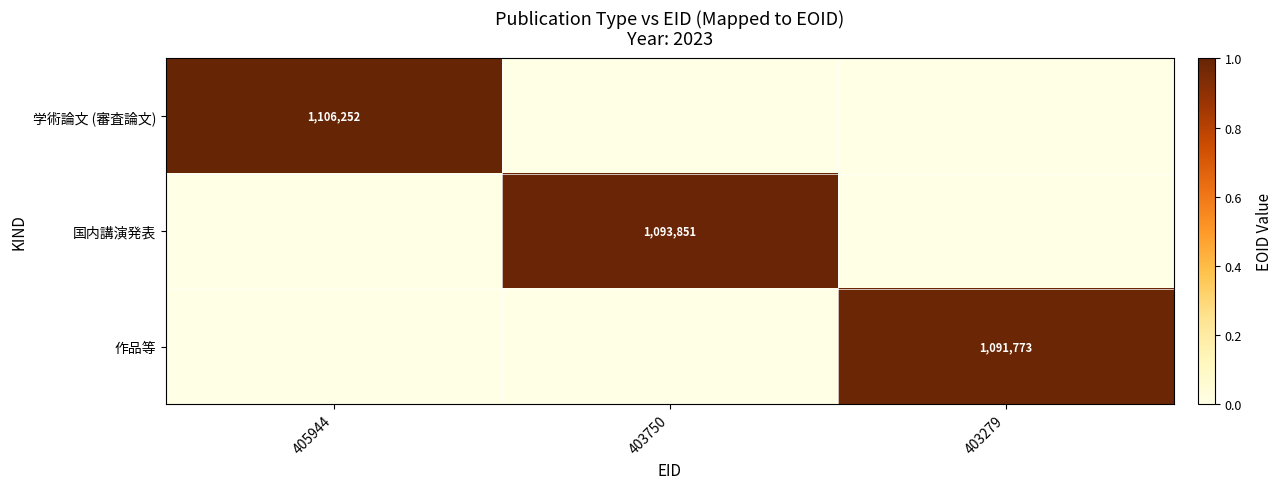

Is it true that 作品等 equals 1091773 at 403279?

True